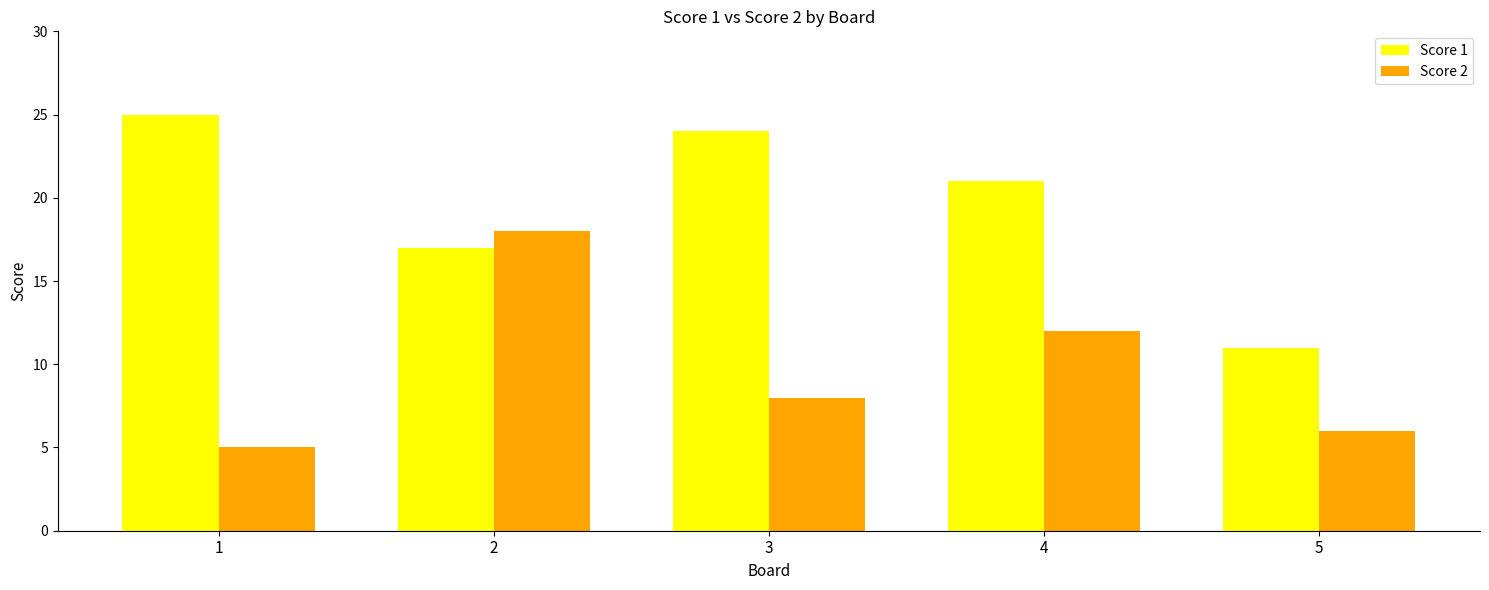

What is the spread (max minus min) of values at 3?

16